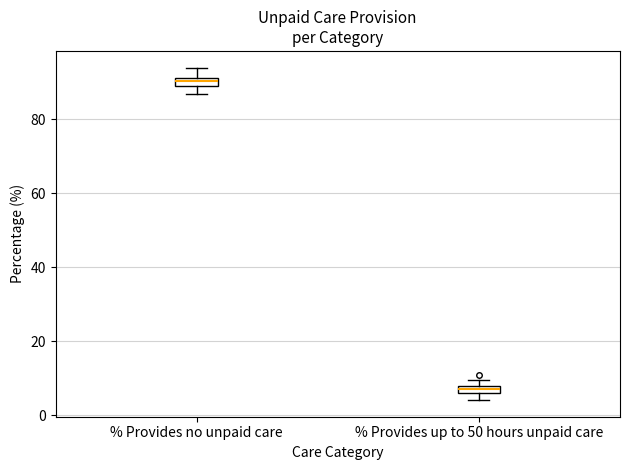

Where does the upper whisker of the box for % Provides no unpaid care end on the y-axis? The values are not printed on the chart, so give them approximately, as read against the axis.

94